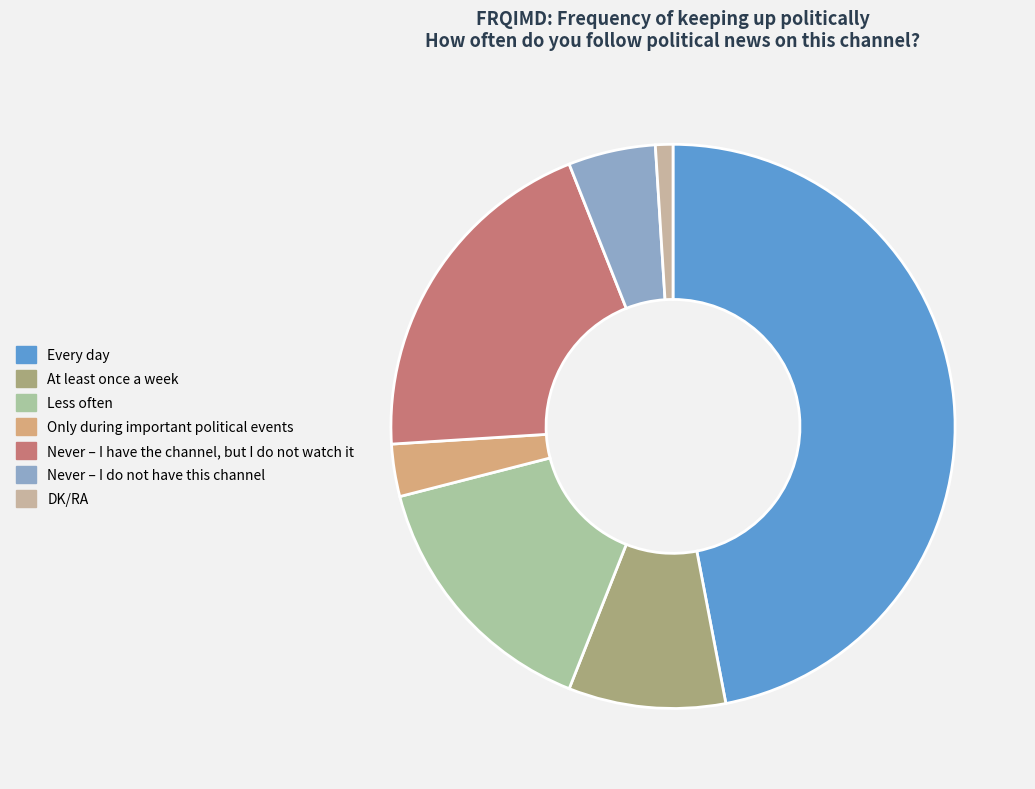

To the nearest percent, what is the difference between the largest and smallest slice percentages?

46%